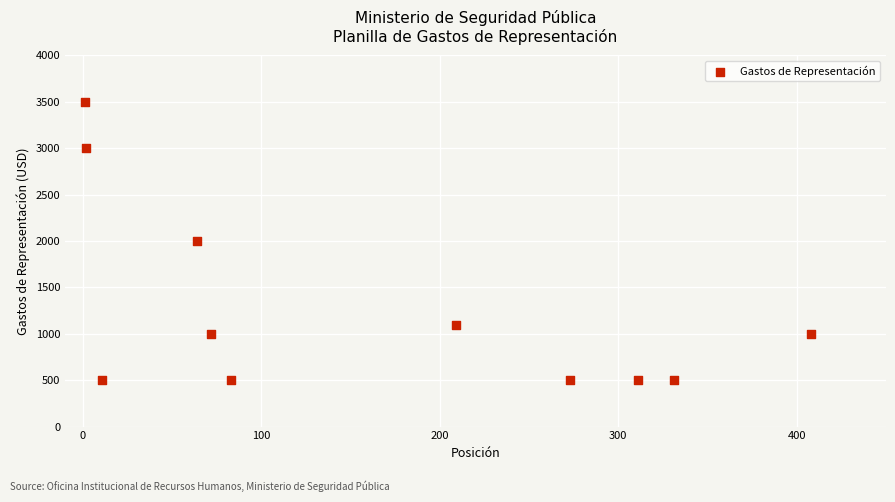

What is the average Y value?

1282